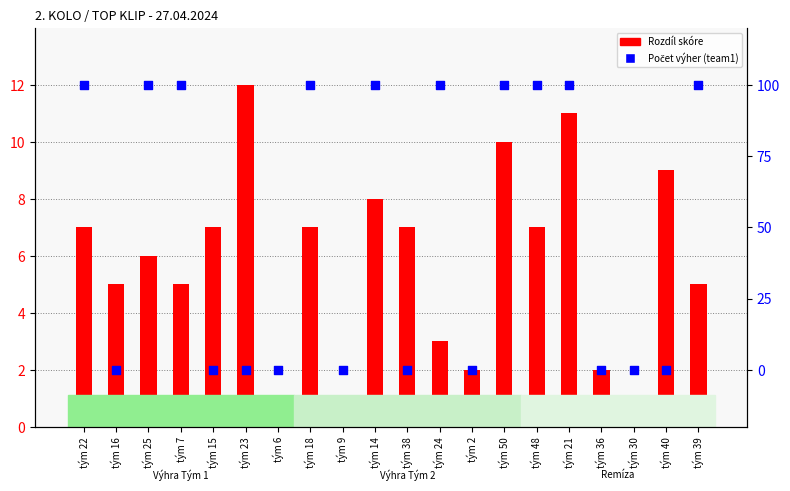

Which series has the widest spread of Y values?

Počet výher (team1)